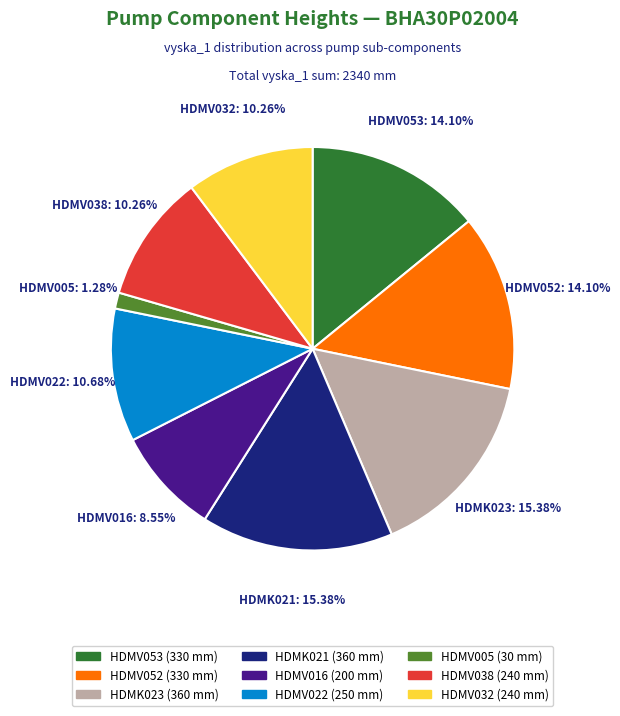

Is there a majority slice in this chart?

No